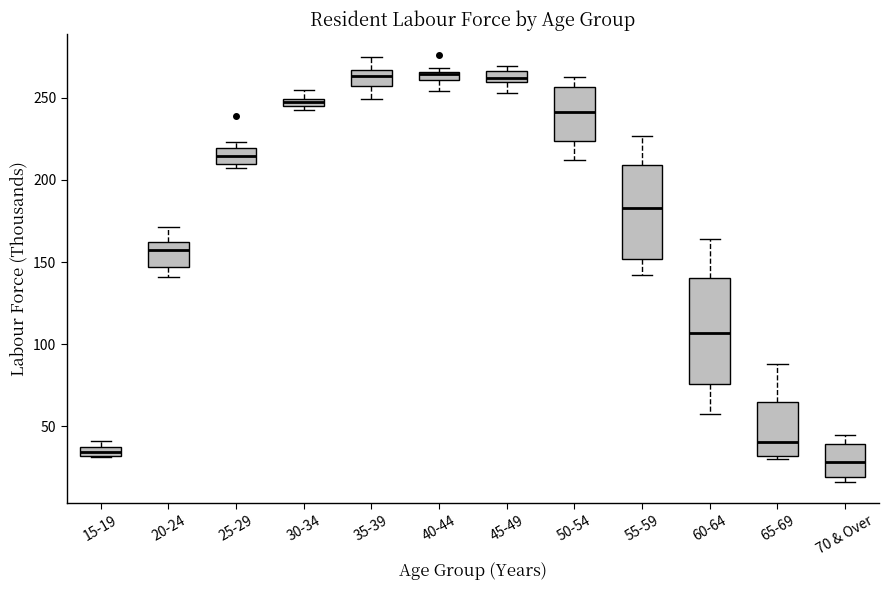

Which box has the lowest median line?

70 & Over